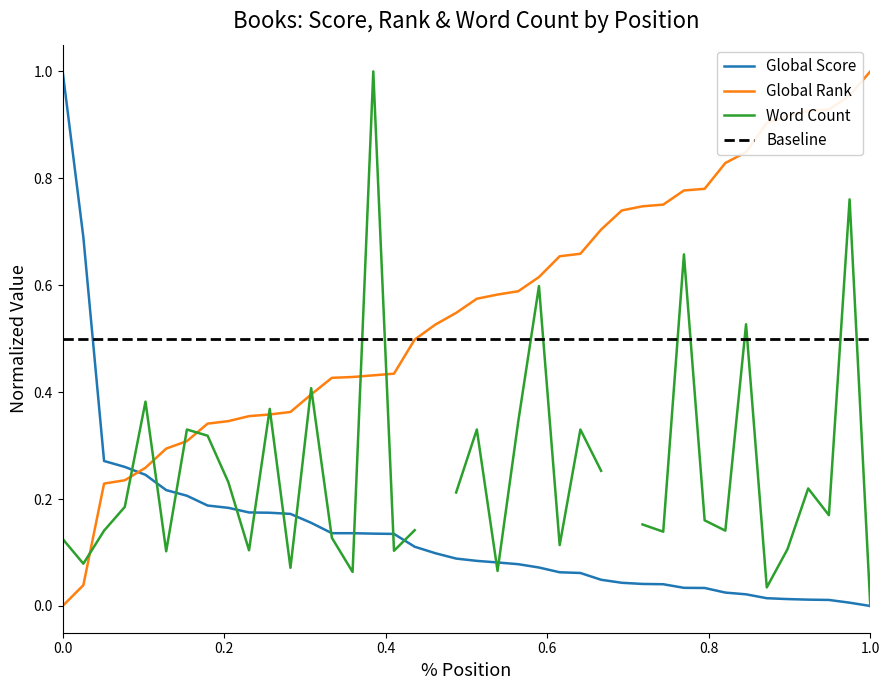

True or false: Global Rank has more than 2 points higher than both neighbors.

False